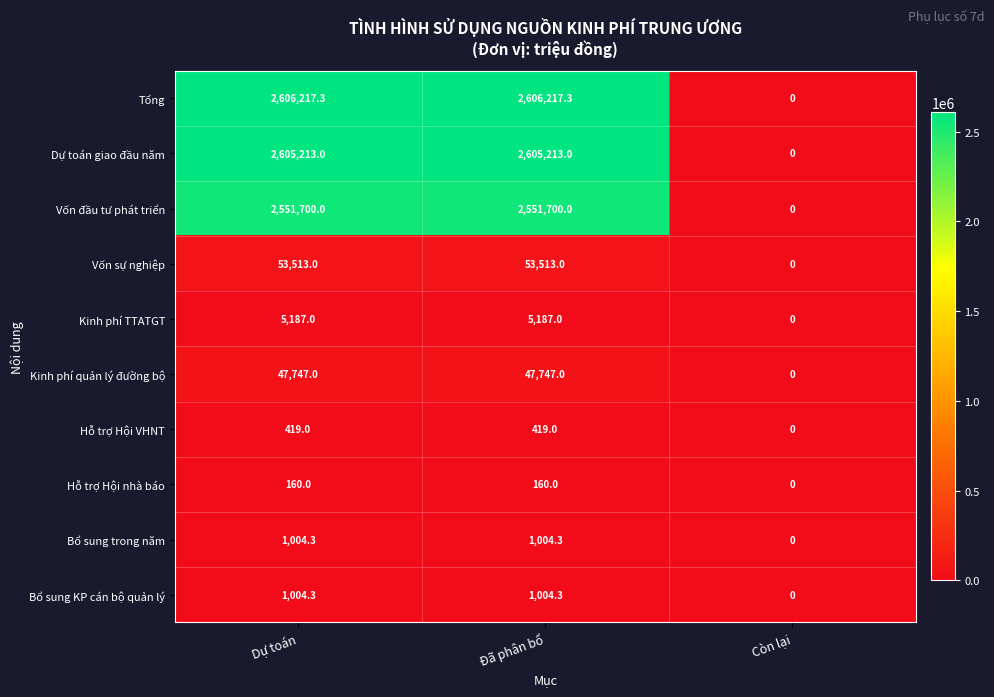

What is the total value across all series at Đã phân bổ?

7872164.9